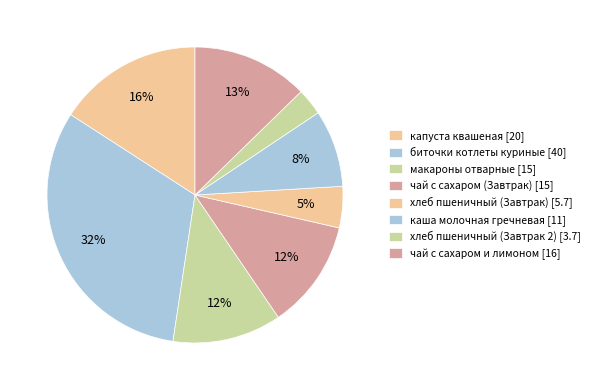

Does чай с сахаром и лимоном represent more than half of the total?

No